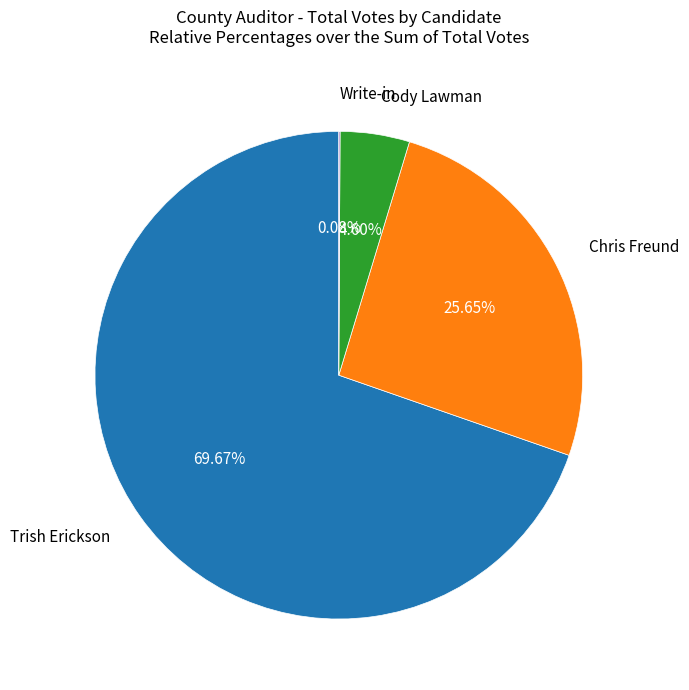

Is there a majority slice in this chart?

Yes